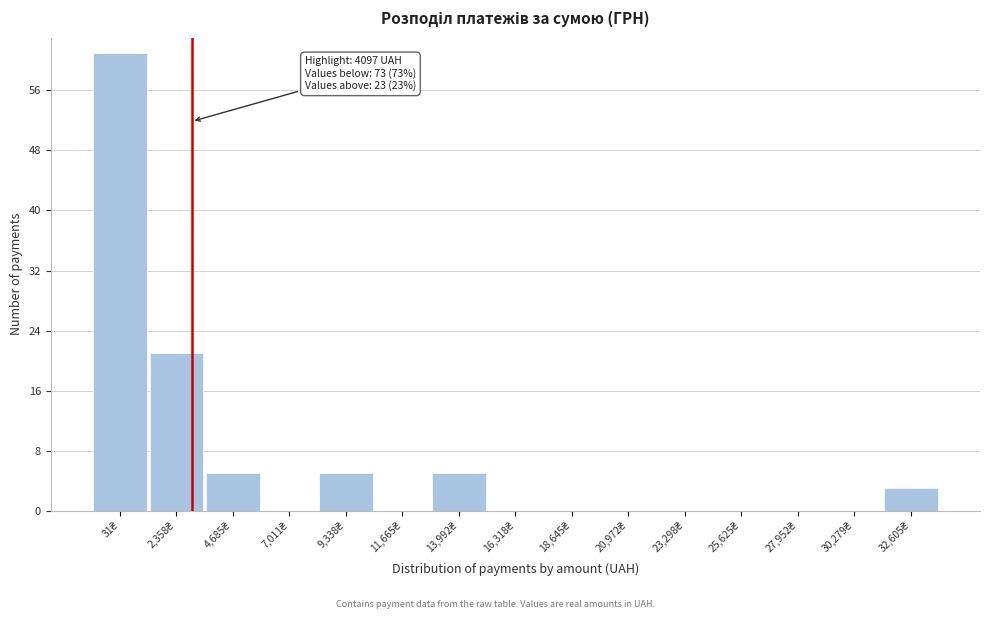

What is the sum of all values?

100